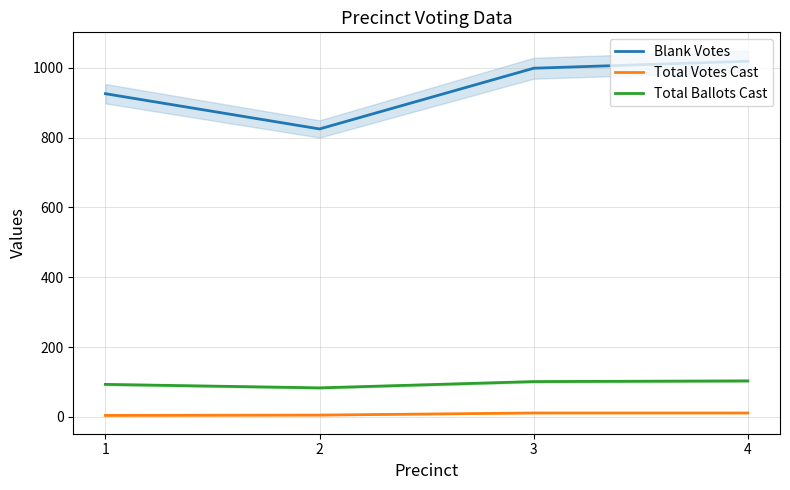

True or false: Total Votes Cast has a value of 11 at 3.

True